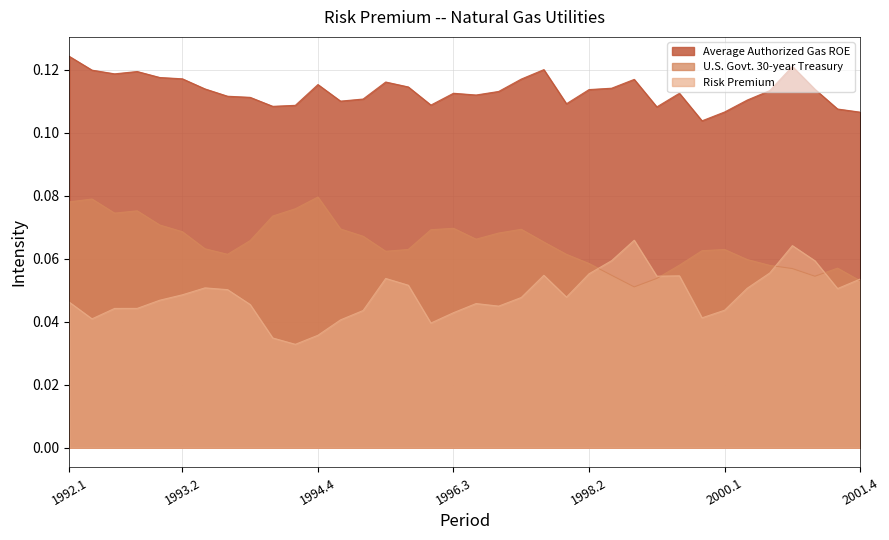

Which series has the widest spread of values?

Risk Premium